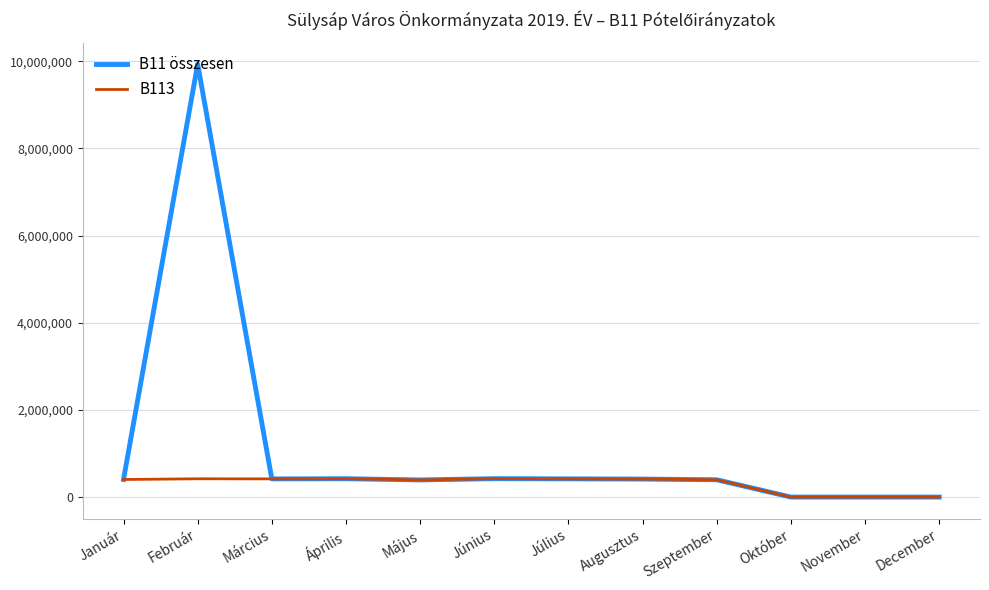

List the series in order of their overall mean, lowest first.

B113, B11 összesen